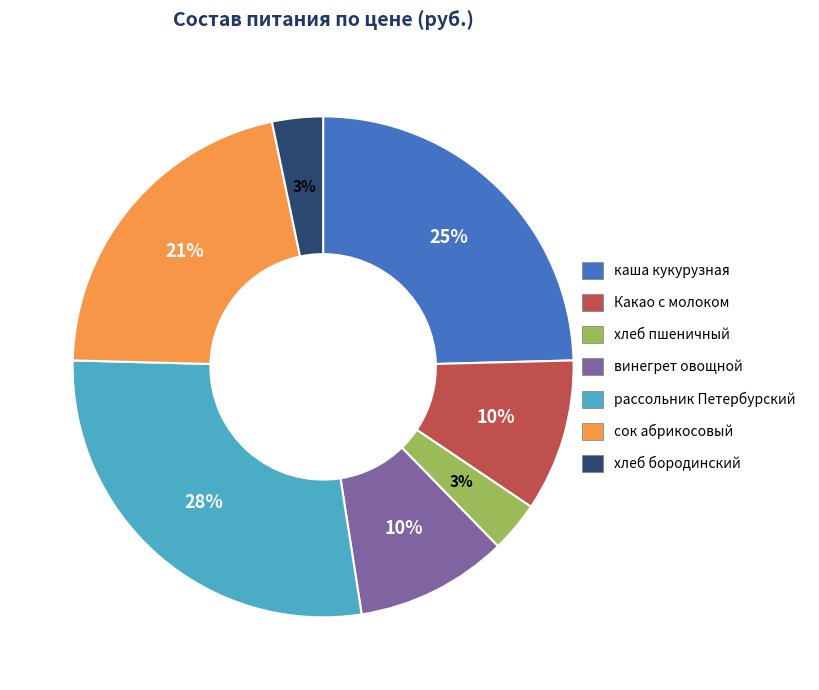

Is there a majority slice in this chart?

No